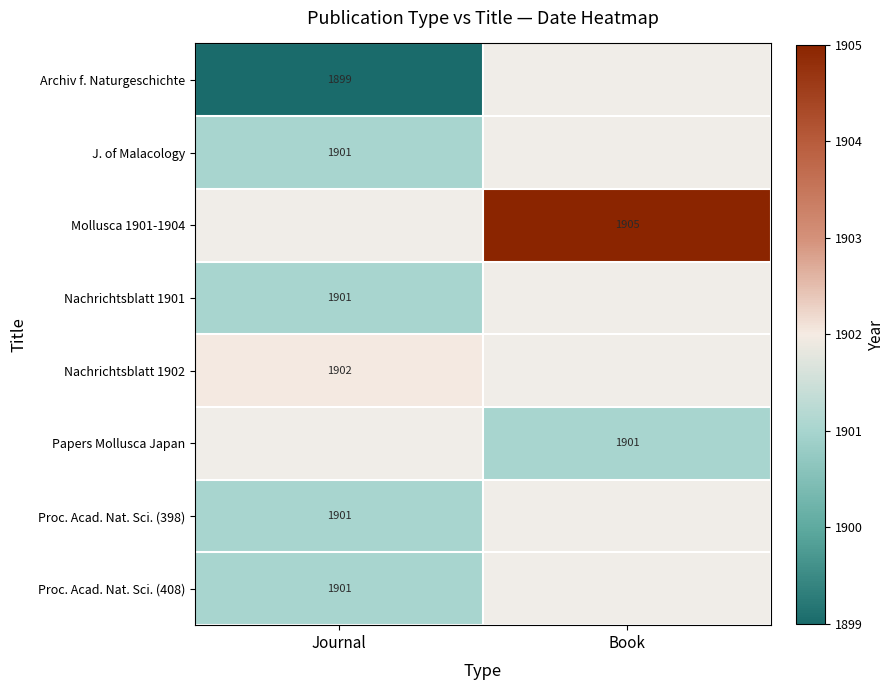

Is it true that Archiv f. Naturgeschichte equals 3387 at Journal?

False